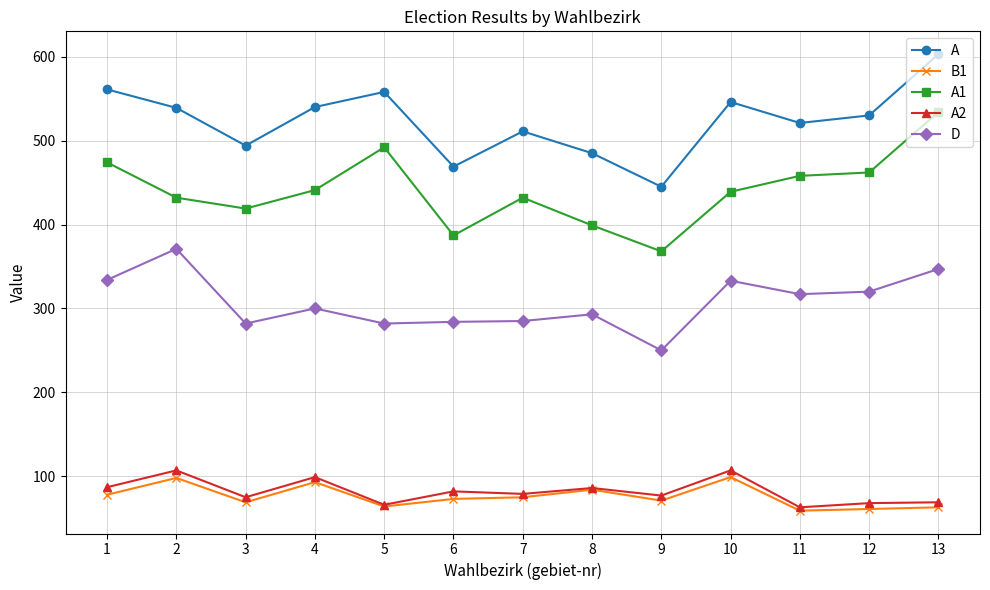

Where is B1 nearest to the value 79?

1